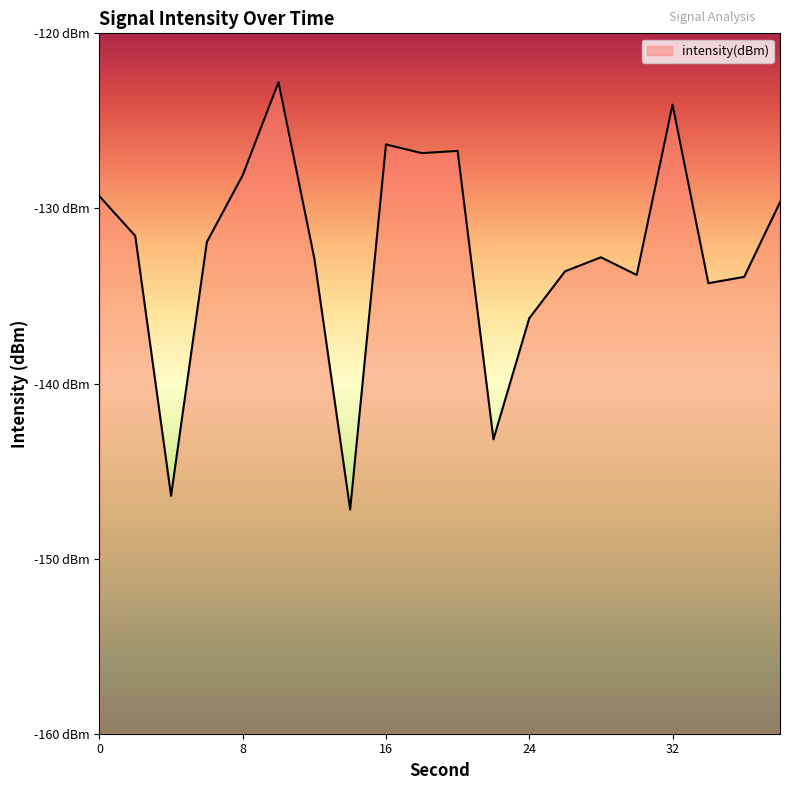

How many data points are above -131?

8